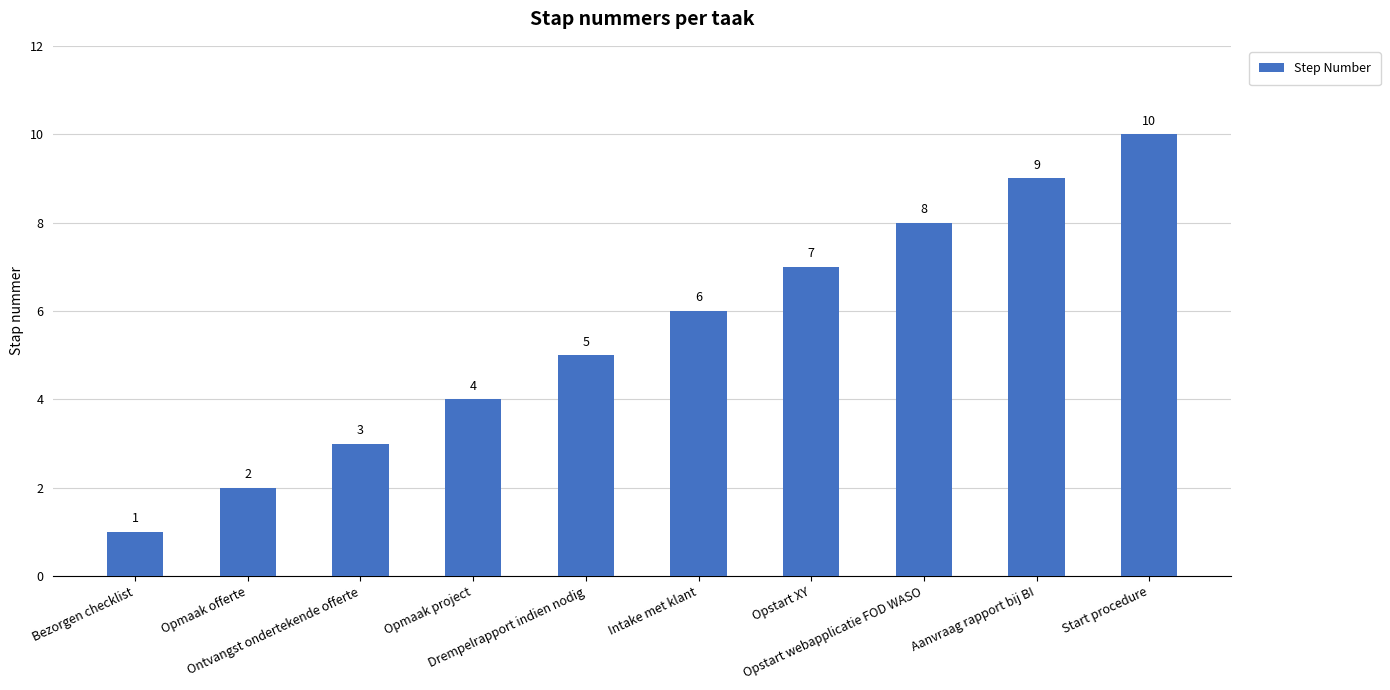

What is the label of the 7th bar from the left?

Opstart XY